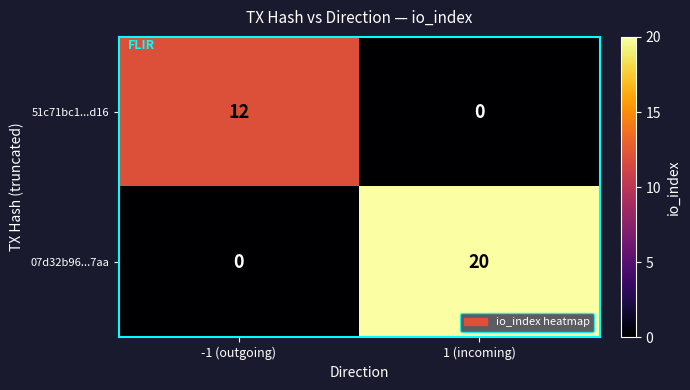

How many values in 51c71bc1...d16 are above zero?

1